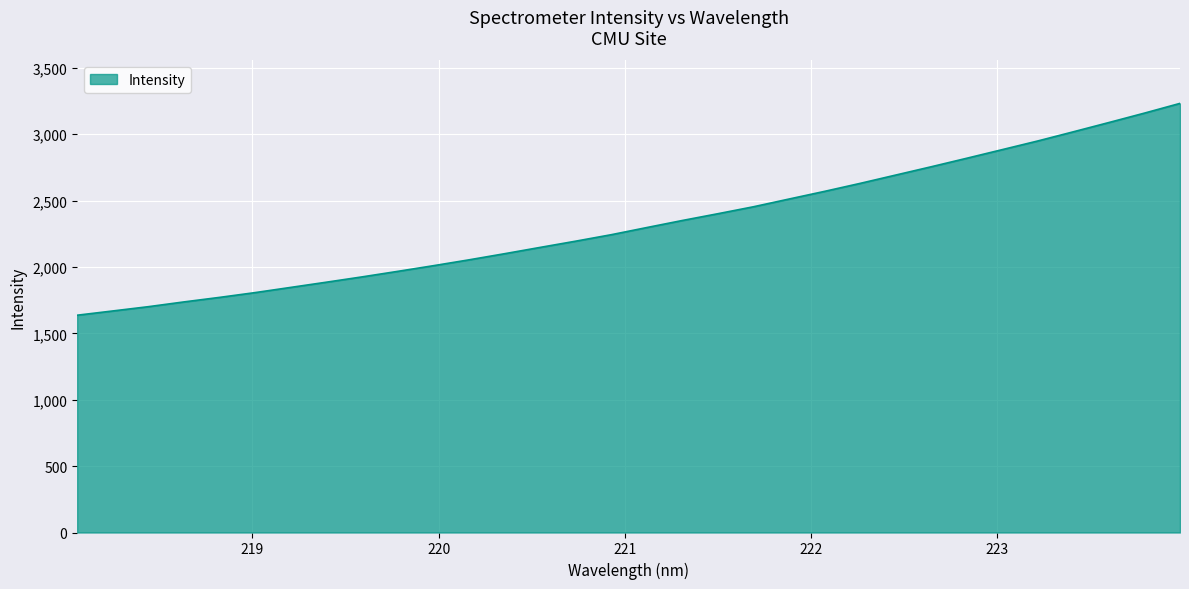

What is the maximum value shown in the chart?

3232.7